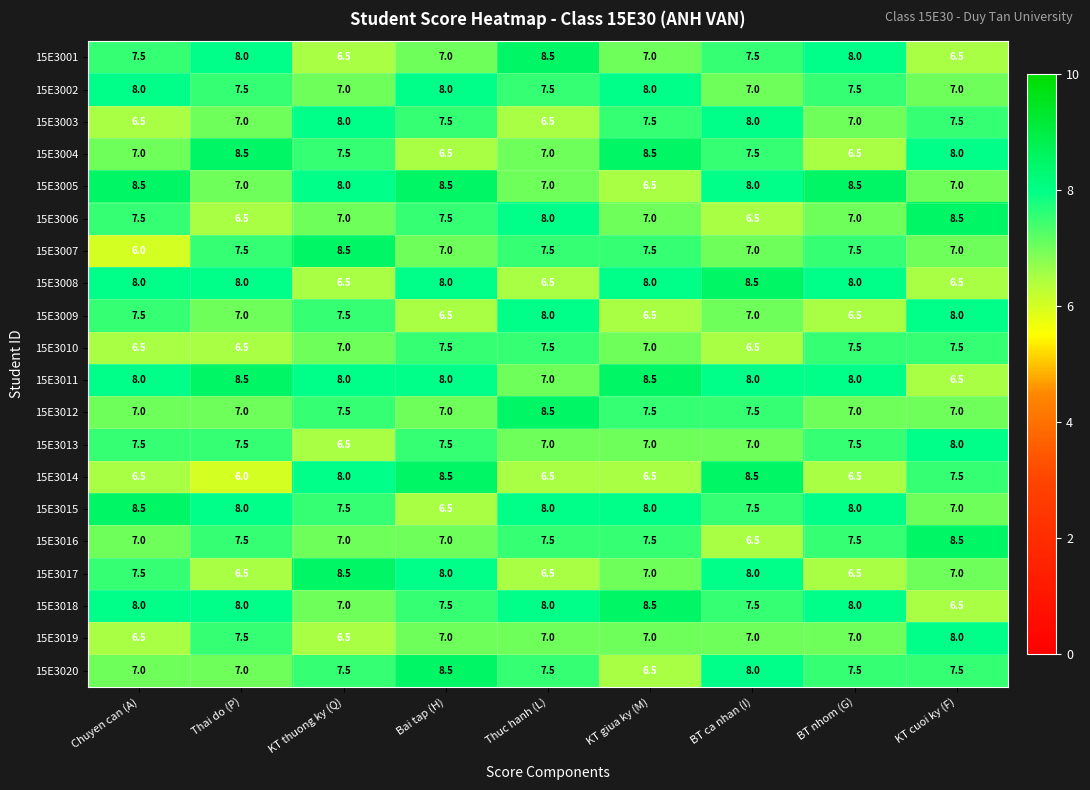

Which category has the highest value in the 15E3018 series?

KT giua ky (M)